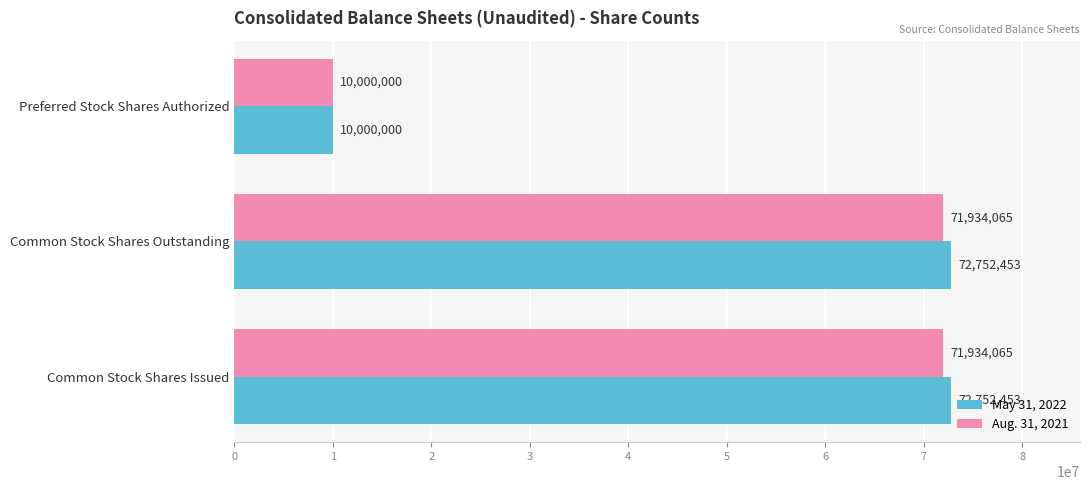

At which label is Aug. 31, 2021 closest to 40967032?

Preferred Stock Shares Authorized